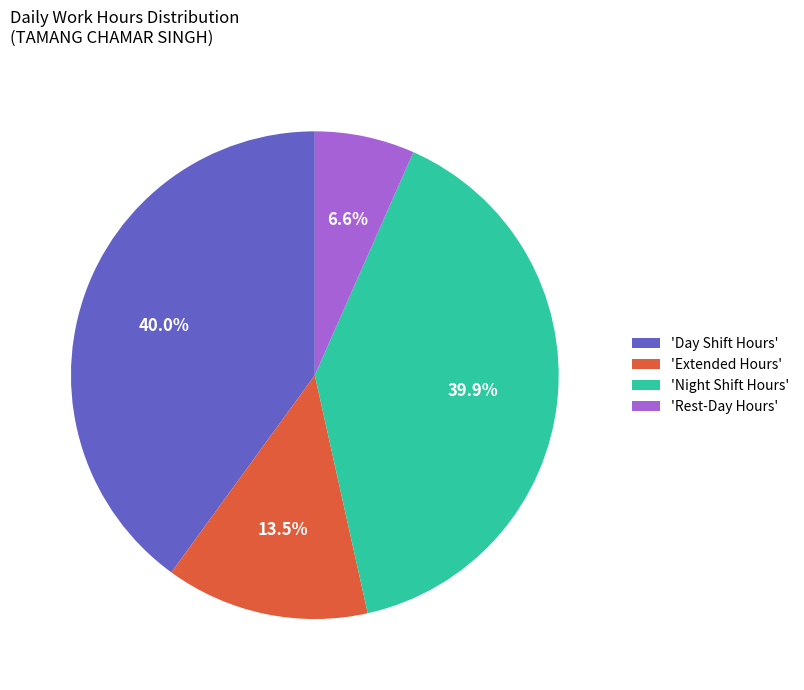

Which category has the smallest portion of the pie?

'Rest-Day Hours'